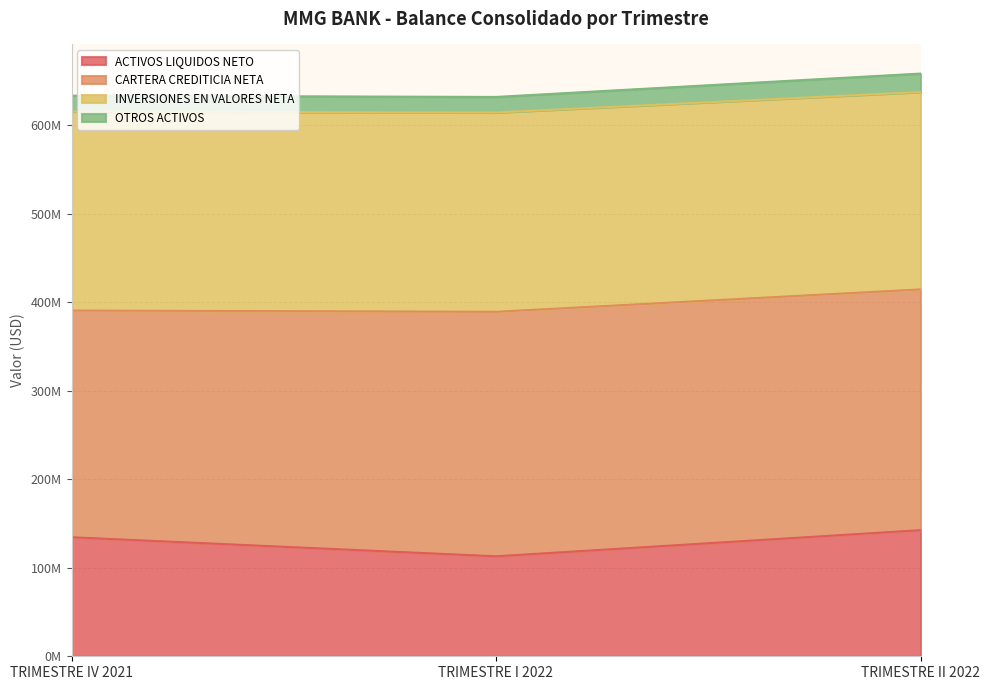

What is the sum of the ACTIVOS LIQUIDOS NETO values at TRIMESTRE I 2022 and TRIMESTRE II 2022?

255548840.7